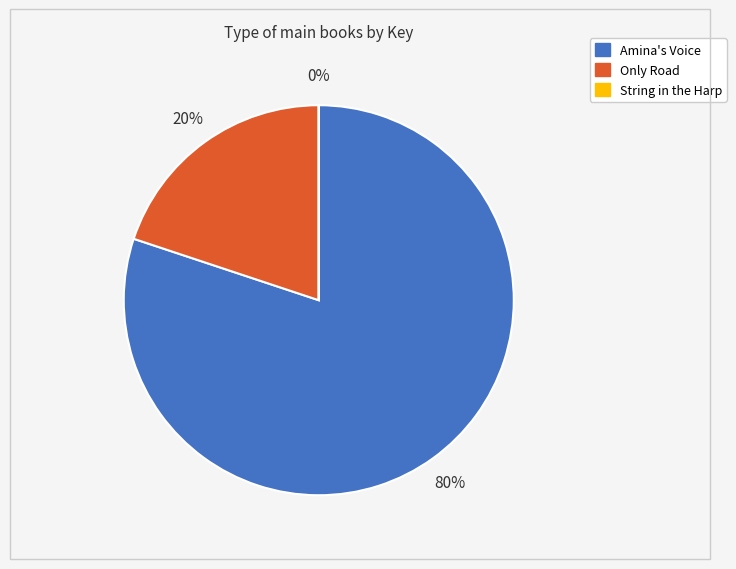

To the nearest percent, what is the difference between the largest and smallest slice percentages?

80%